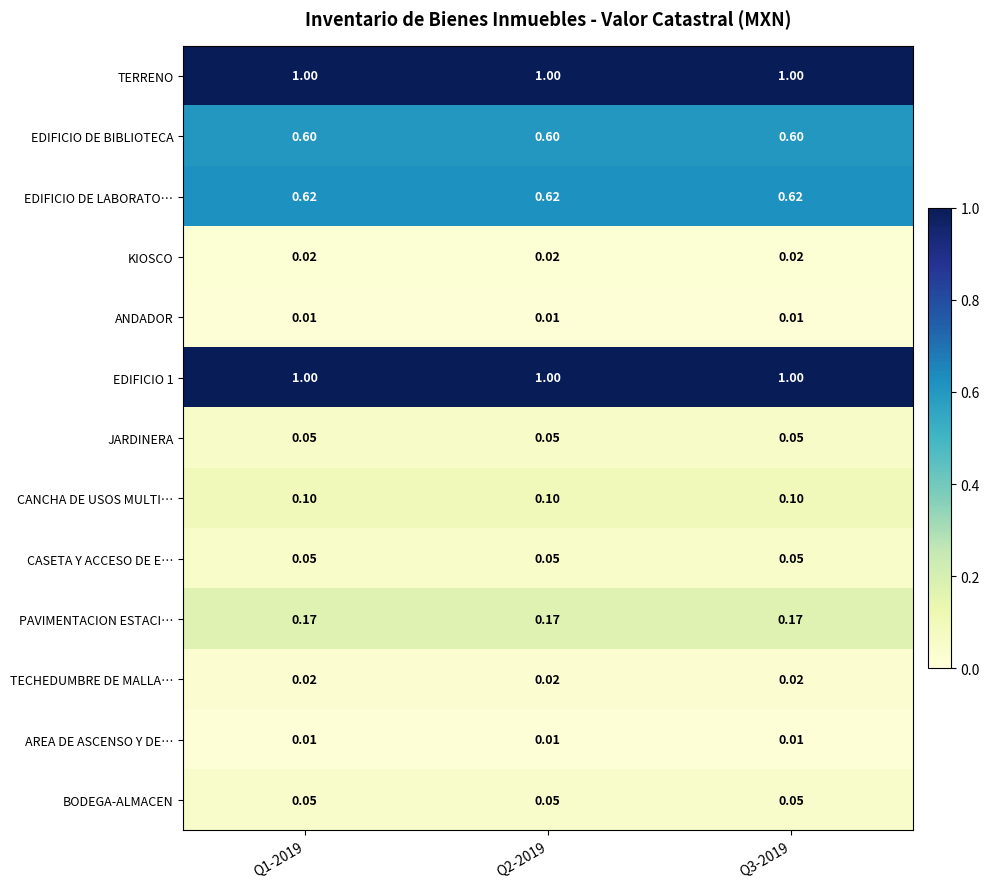

Is the value of EDIFICIO DE LABORATO… at Q2-2019 greater than the value of KIOSCO at Q2-2019?

Yes